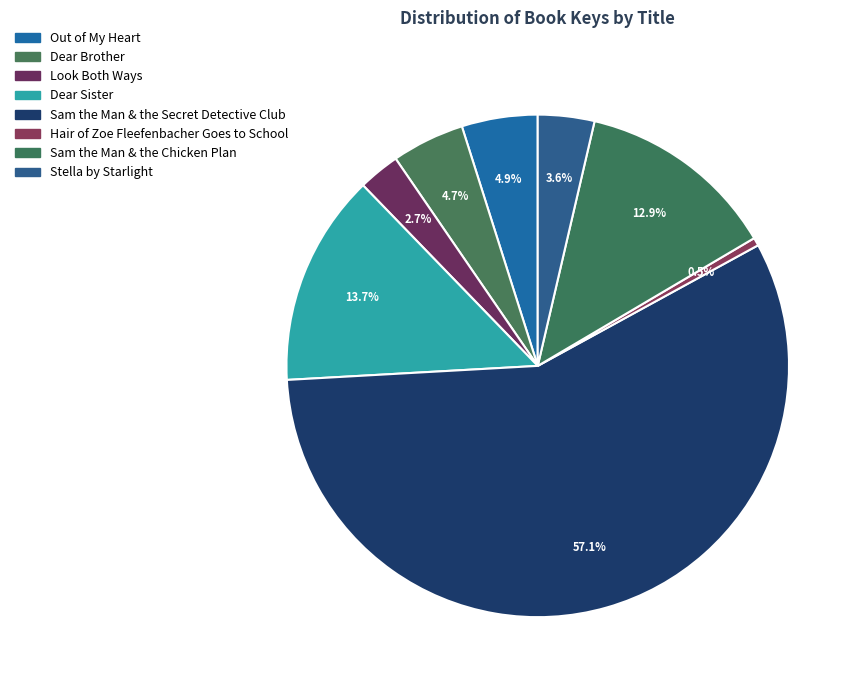

Does any single category account for the majority?

Yes